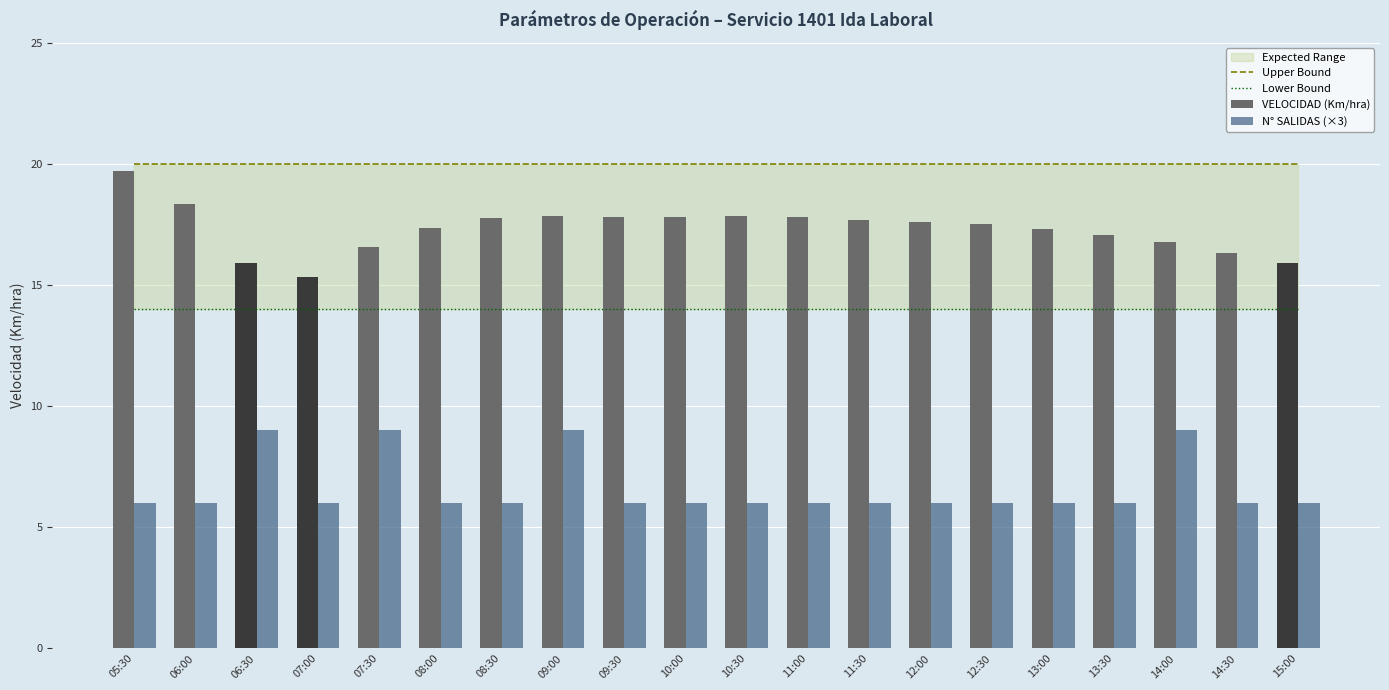

Reading left to right, list all the values displayed in this chart.

Upper Bound: 20.0	20.0	20.0	20.0	20.0	20.0	20.0	20.0	20.0	20.0	20.0	20.0	20.0	20.0	20.0	20.0	20.0	20.0	20.0	20.0
Lower Bound: 14.0	14.0	14.0	14.0	14.0	14.0	14.0	14.0	14.0	14.0	14.0	14.0	14.0	14.0	14.0	14.0	14.0	14.0	14.0	14.0
VELOCIDAD (Km/hra): 19.7	18.3	15.9	15.3	16.6	17.4	17.8	17.8	17.8	17.8	17.9	17.8	17.7	17.6	17.5	17.3	17.1	16.8	16.3	15.9
N° SALIDAS (×3): 6.0	6.0	9.0	6.0	9.0	6.0	6.0	9.0	6.0	6.0	6.0	6.0	6.0	6.0	6.0	6.0	6.0	9.0	6.0	6.0